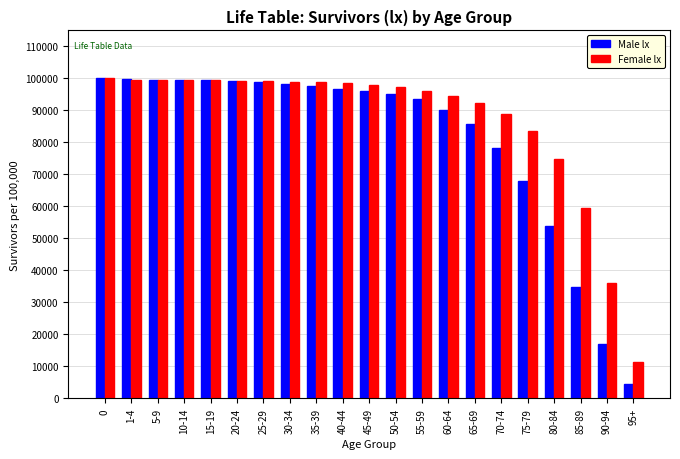

The Female lx series shows 96069 at 55-59. True or false?

True